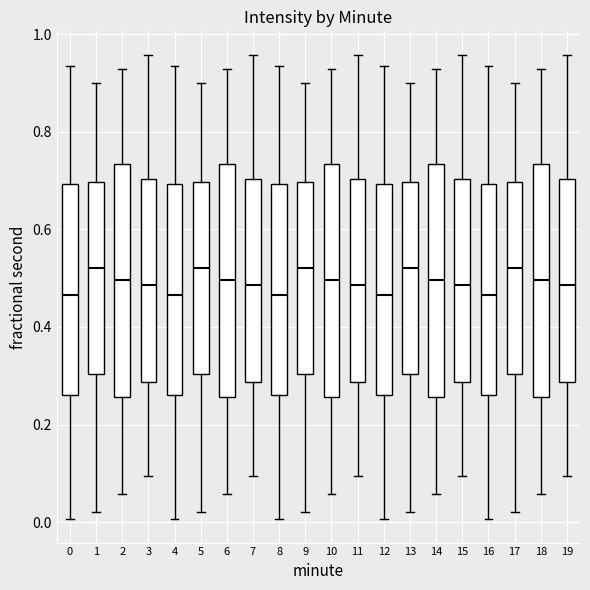

Reading left to right, read every box against the y-axis: the position of its median line, the range the box covers, and the ends of its whiskers. The values are not printed on the chart, so give them approximately, as read against the axis.

0: median 0.46, box 0.26 to 0.70, whiskers 0.00 to 0.94
1: median 0.52, box 0.30 to 0.70, whiskers 0.02 to 0.90
2: median 0.50, box 0.26 to 0.74, whiskers 0.06 to 0.92
3: median 0.48, box 0.28 to 0.70, whiskers 0.10 to 0.96
4: median 0.46, box 0.26 to 0.70, whiskers 0.00 to 0.94
5: median 0.52, box 0.30 to 0.70, whiskers 0.02 to 0.90
6: median 0.50, box 0.26 to 0.74, whiskers 0.06 to 0.92
7: median 0.48, box 0.28 to 0.70, whiskers 0.10 to 0.96
8: median 0.46, box 0.26 to 0.70, whiskers 0.00 to 0.94
9: median 0.52, box 0.30 to 0.70, whiskers 0.02 to 0.90
10: median 0.50, box 0.26 to 0.74, whiskers 0.06 to 0.92
11: median 0.48, box 0.28 to 0.70, whiskers 0.10 to 0.96
12: median 0.46, box 0.26 to 0.70, whiskers 0.00 to 0.94
13: median 0.52, box 0.30 to 0.70, whiskers 0.02 to 0.90
14: median 0.50, box 0.26 to 0.74, whiskers 0.06 to 0.92
15: median 0.48, box 0.28 to 0.70, whiskers 0.10 to 0.96
16: median 0.46, box 0.26 to 0.70, whiskers 0.00 to 0.94
17: median 0.52, box 0.30 to 0.70, whiskers 0.02 to 0.90
18: median 0.50, box 0.26 to 0.74, whiskers 0.06 to 0.92
19: median 0.48, box 0.28 to 0.70, whiskers 0.10 to 0.96